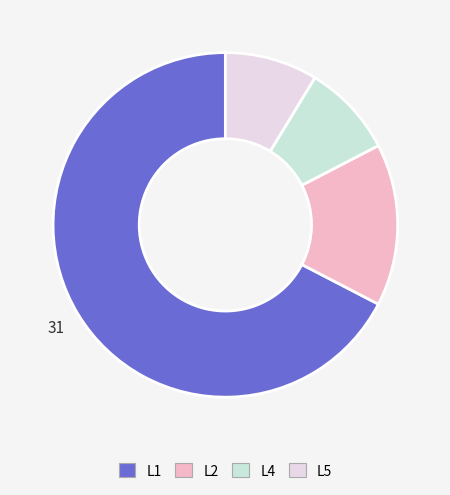

Which slice is the largest?

L1